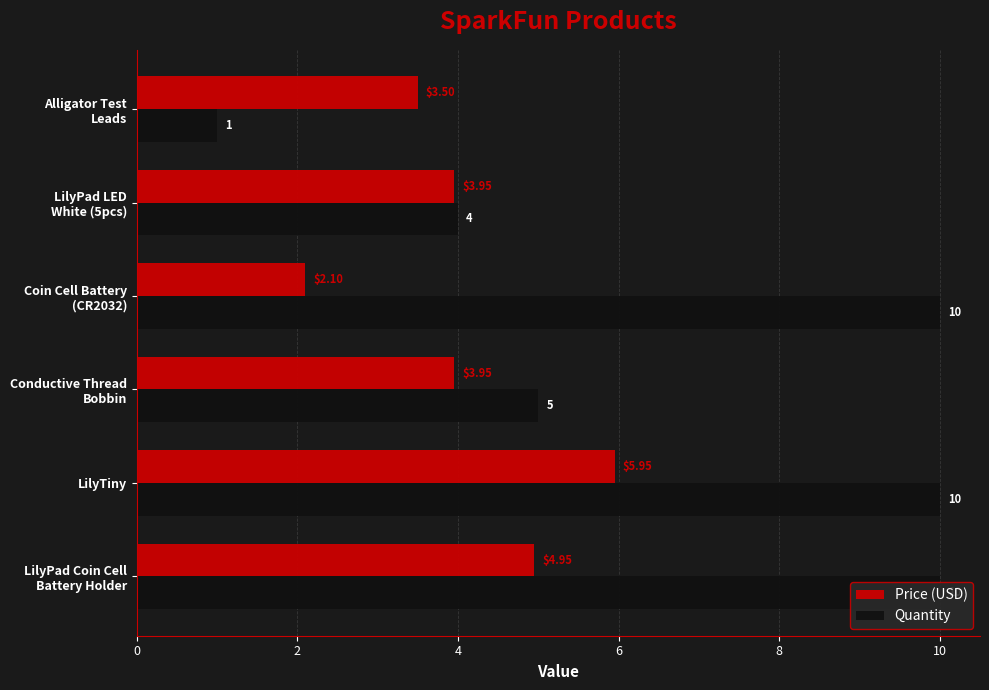

Which series has the widest spread of values?

Quantity